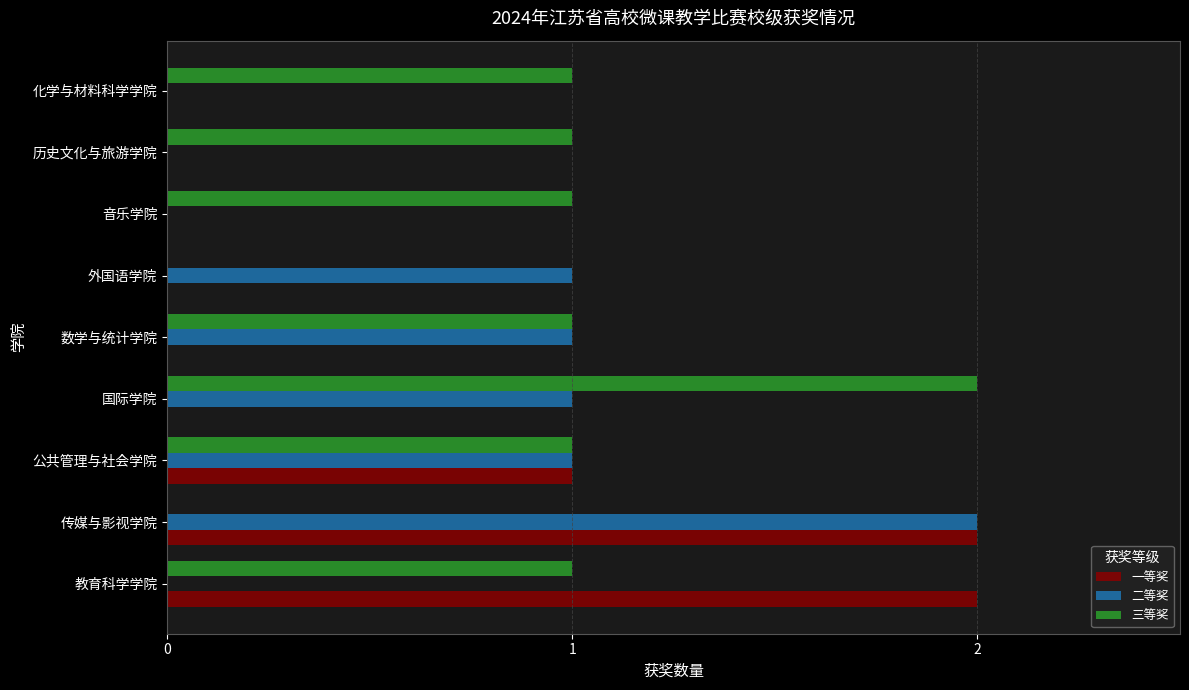

Is the value of 二等奖 at 数学与统计学院 greater than the value of 一等奖 at 音乐学院?

Yes